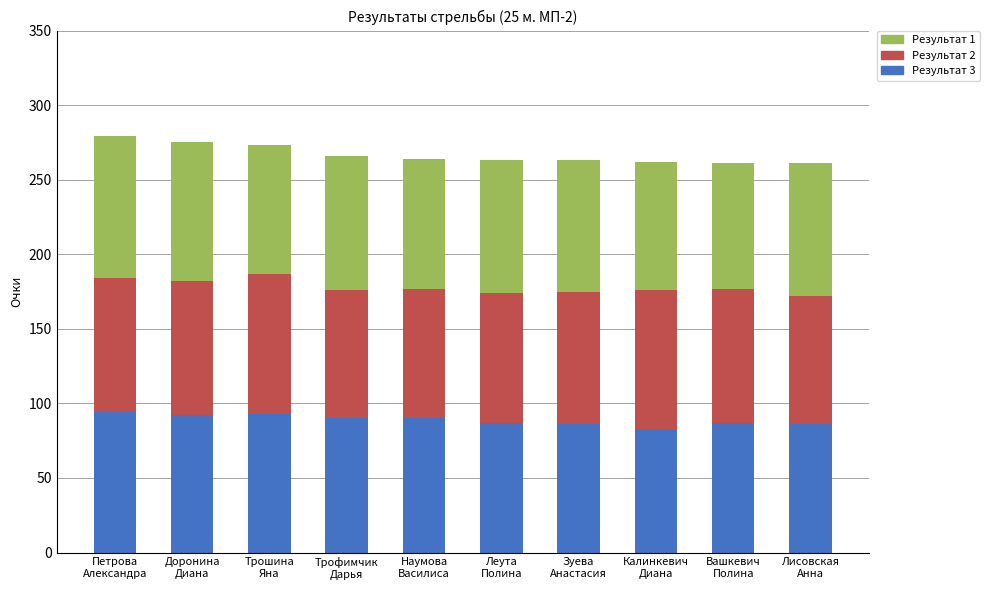

What is the sum of all Результат 3 values?

888